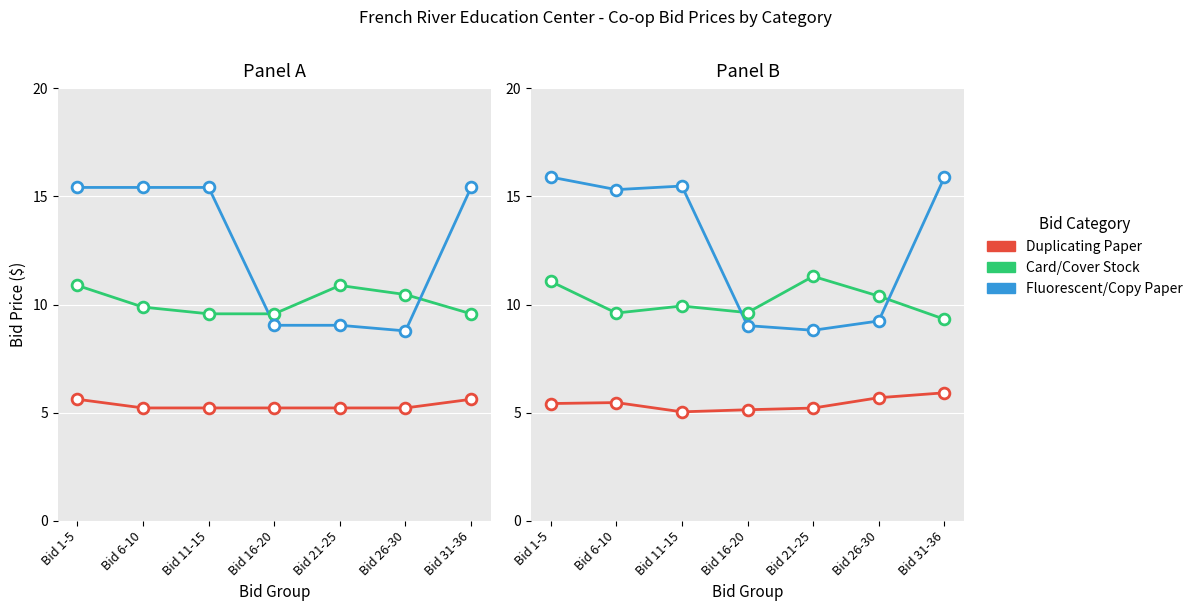

At which category is the sum across all series the highest?

Bid 1-5